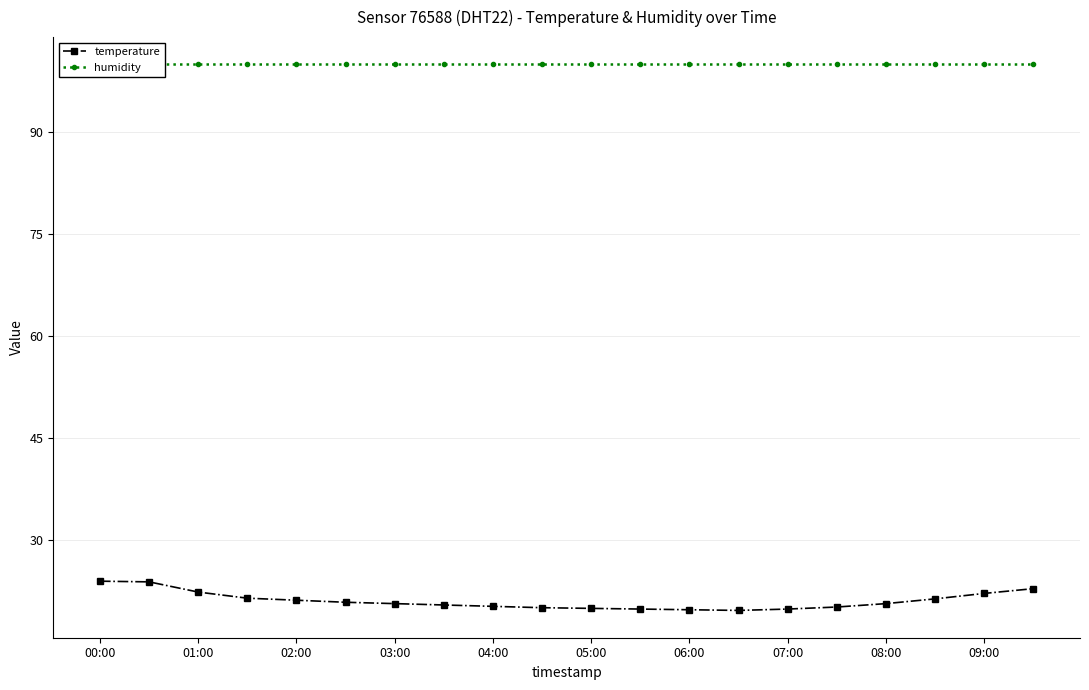

What is the difference between the highest and lowest values at 19?

77.1